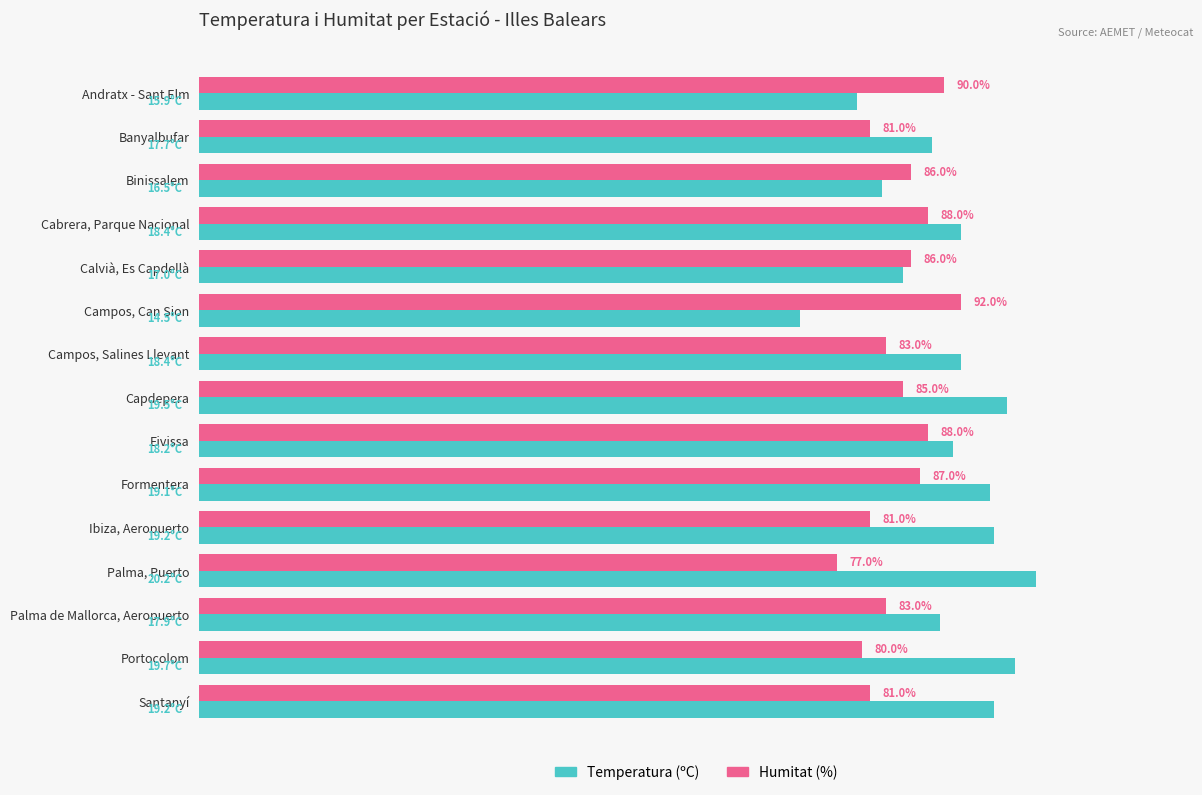

What are all the series names shown in the legend?

Temperatura (ºC), Humitat (%)